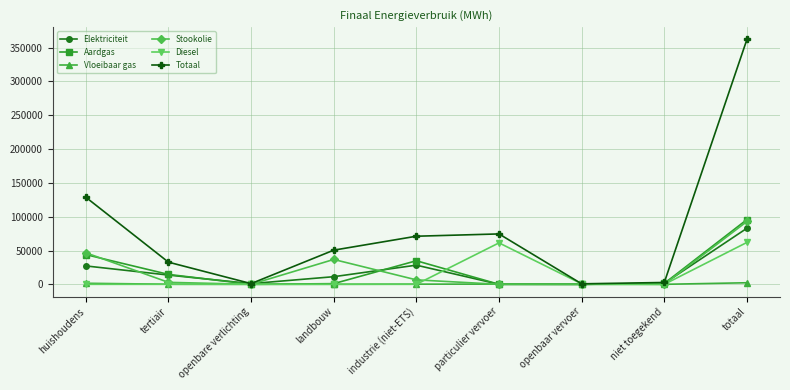

Which series has the widest spread of values?

Totaal